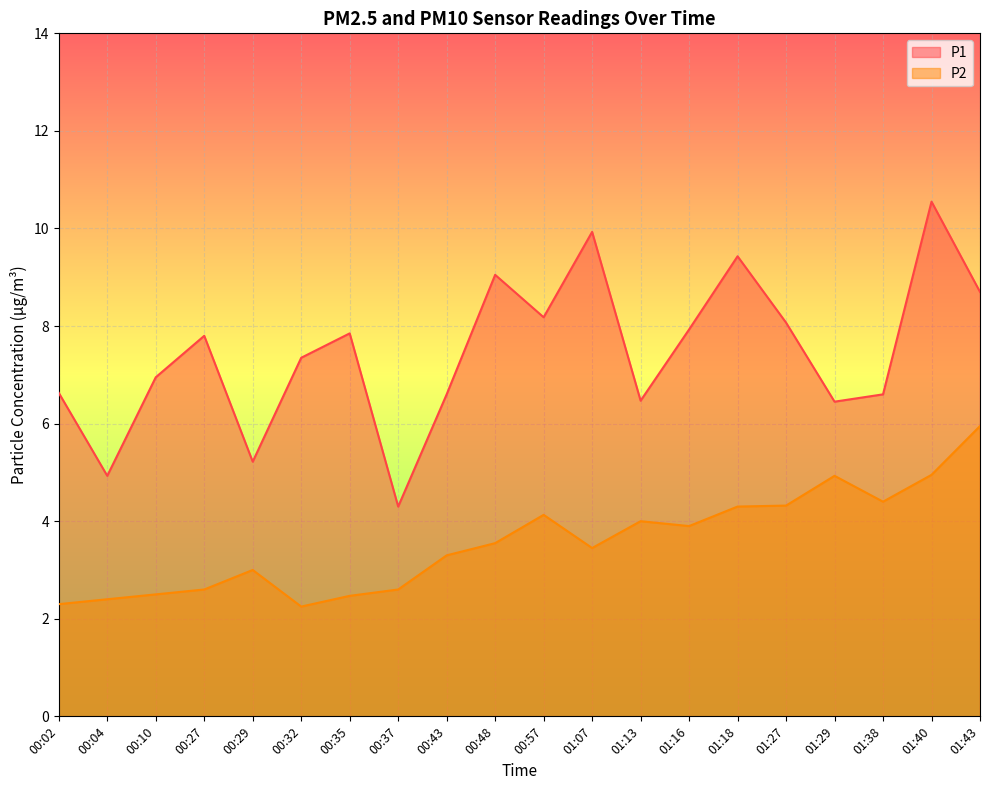

Which series has the largest range (max minus min)?

P1